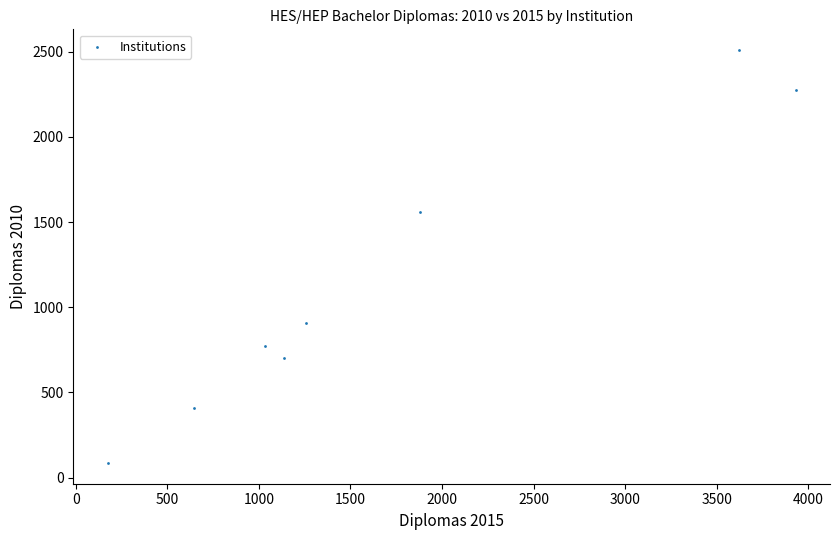

What Y value in the scatter plot is closest to 1297?

1560